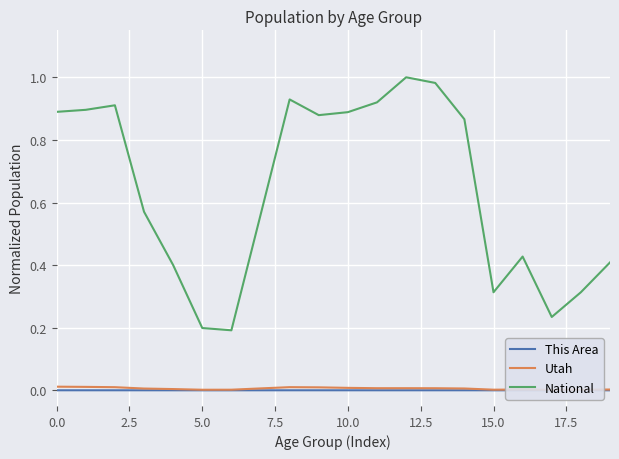

What are all the series names shown in the legend?

This Area, Utah, National